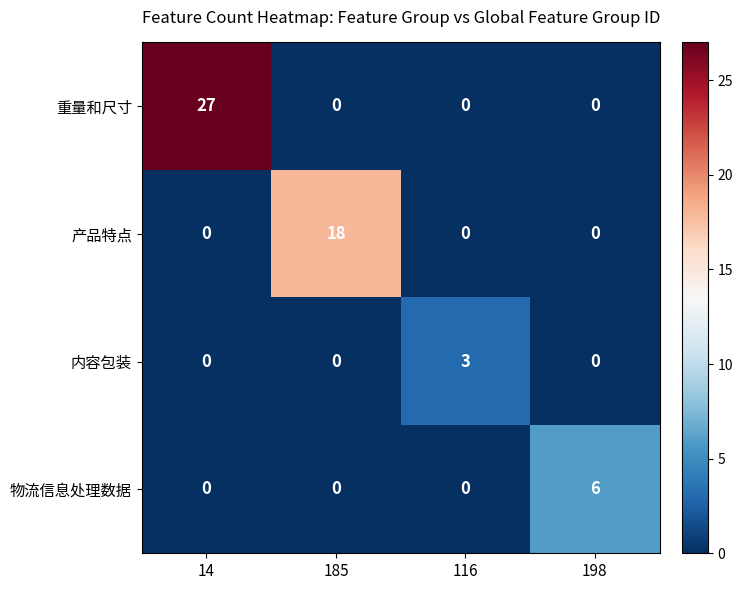

At which category is the sum across all series the highest?

14